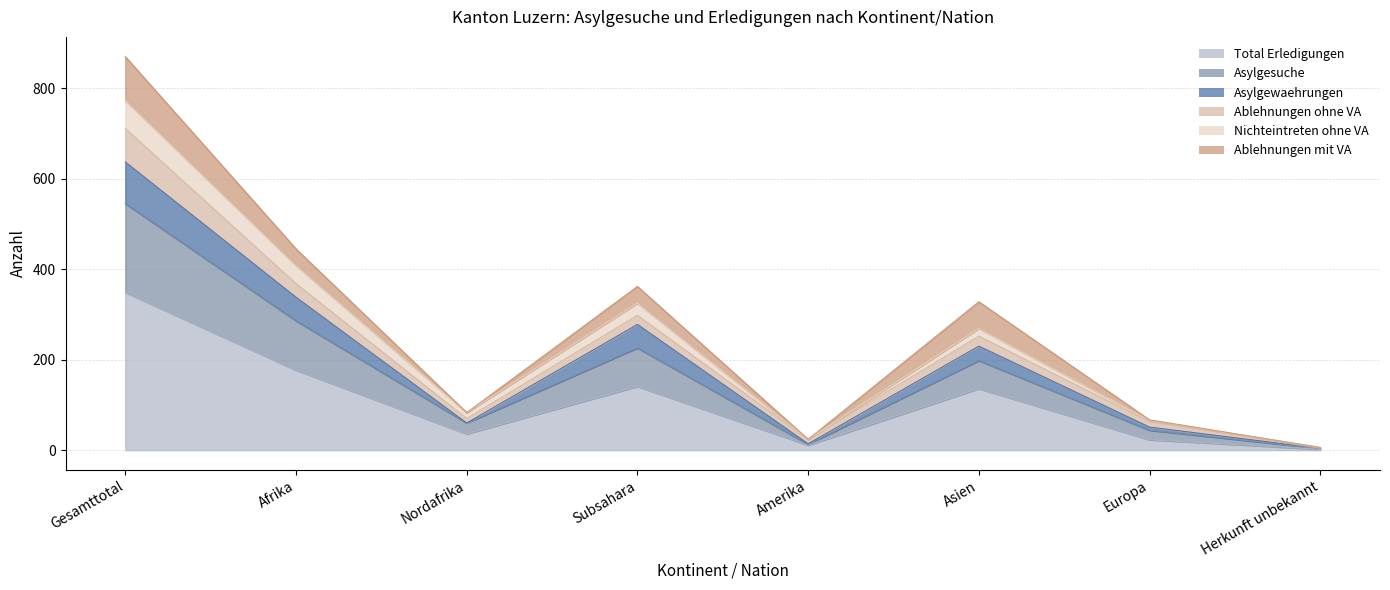

What is the difference between the second highest and second lowest values in the Total Erledigungen series?

166